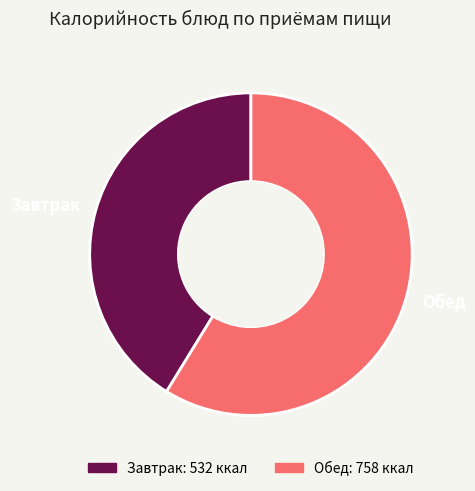

Which slice is the largest?

Обед